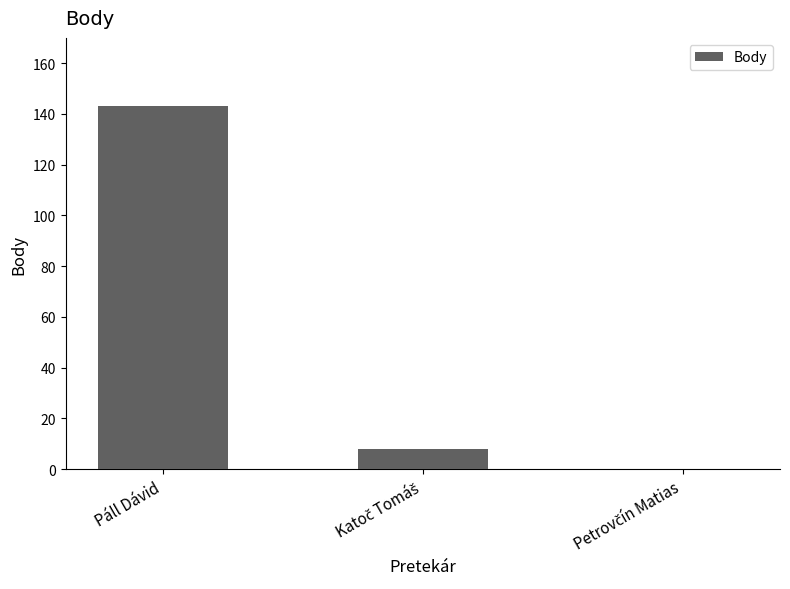

What is the sum of all values?

151